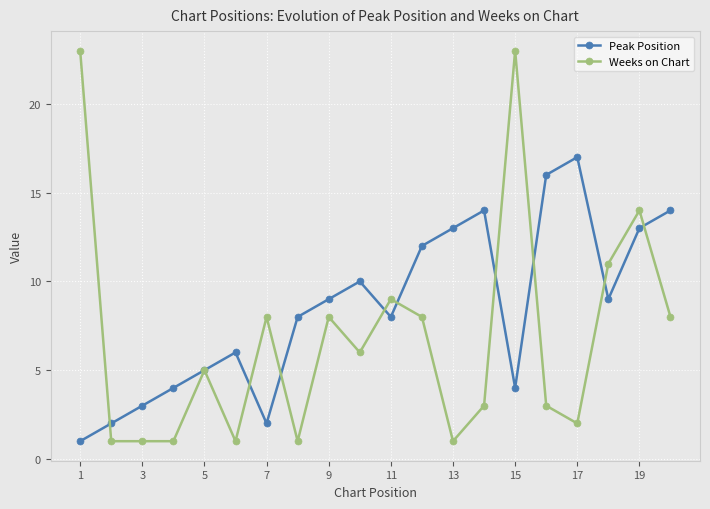

In Peak Position, how many points are lower than both neighbors (excluding endpoints)?

4